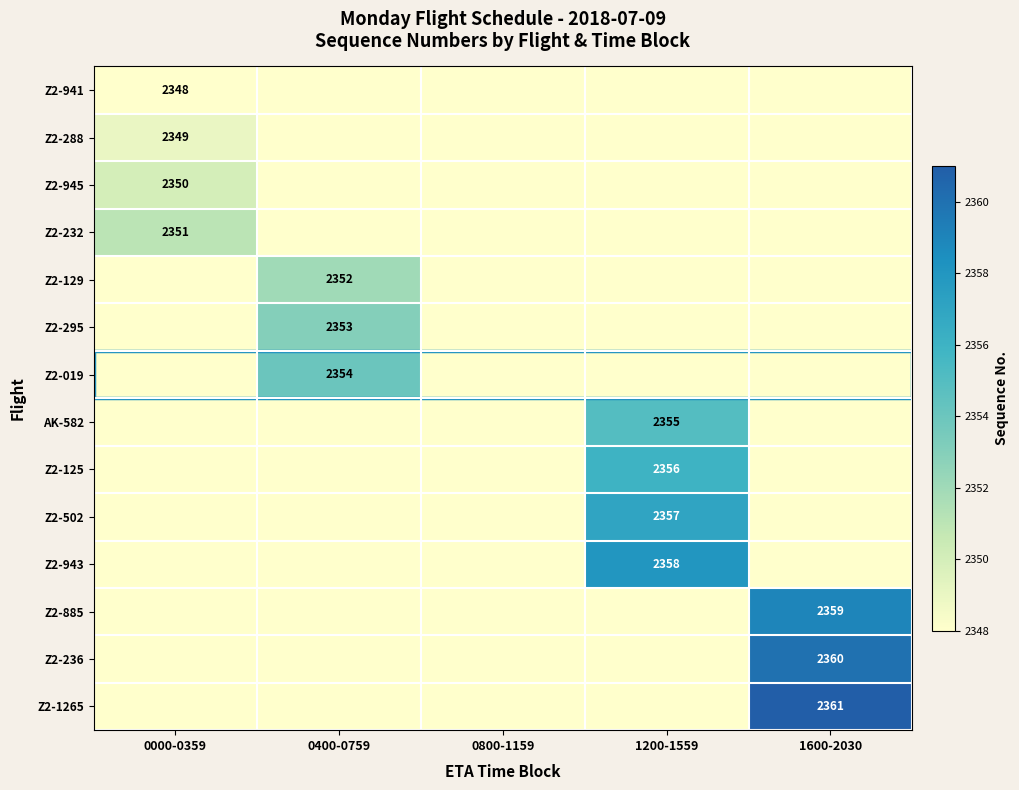

The value of Z2-1265 at 1600-2030 is 2361. True or false?

True